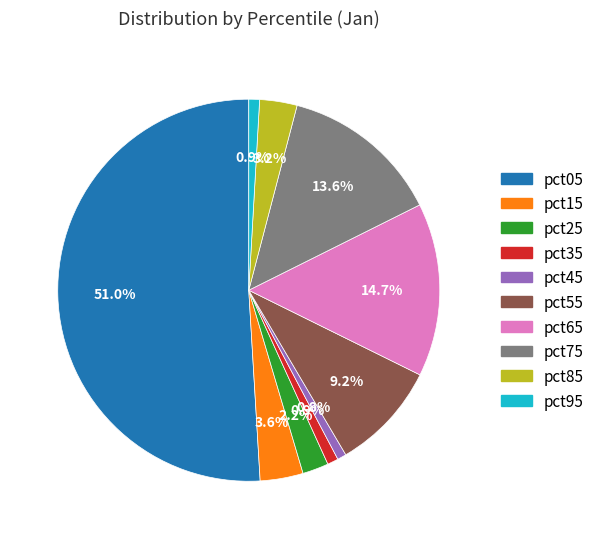

How much of the chart is everything except pct85?

96.8%